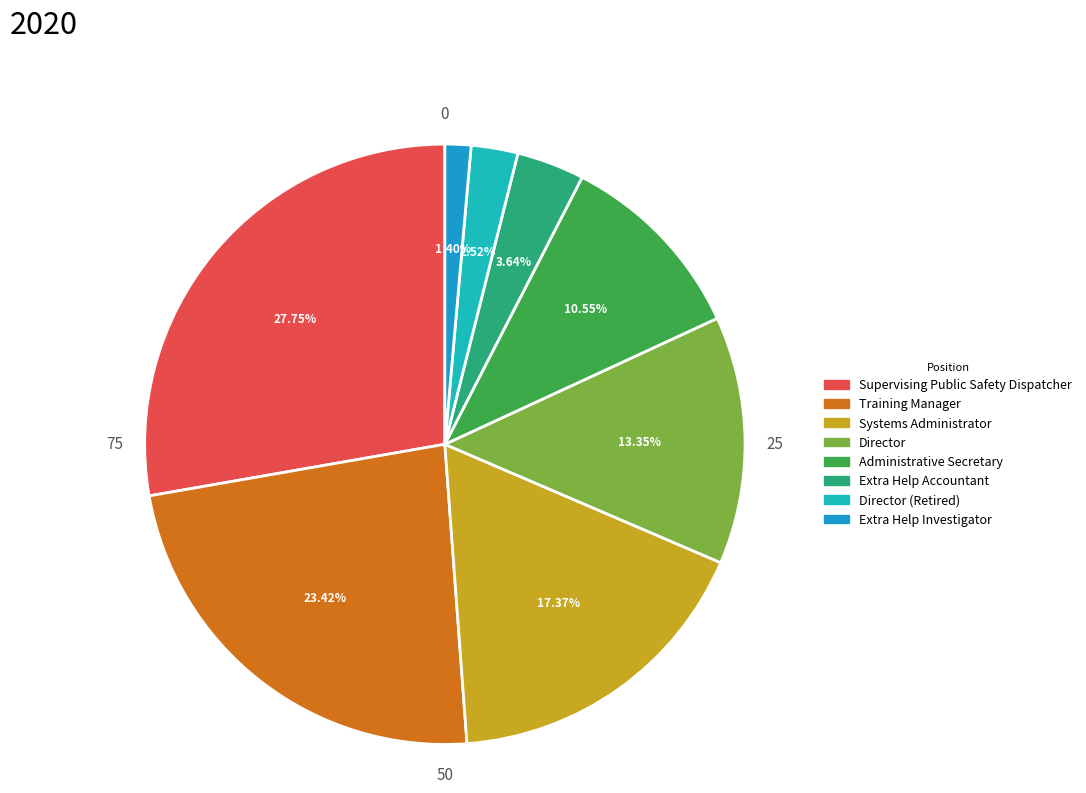

Is there any slice that represents more than half of the pie?

No